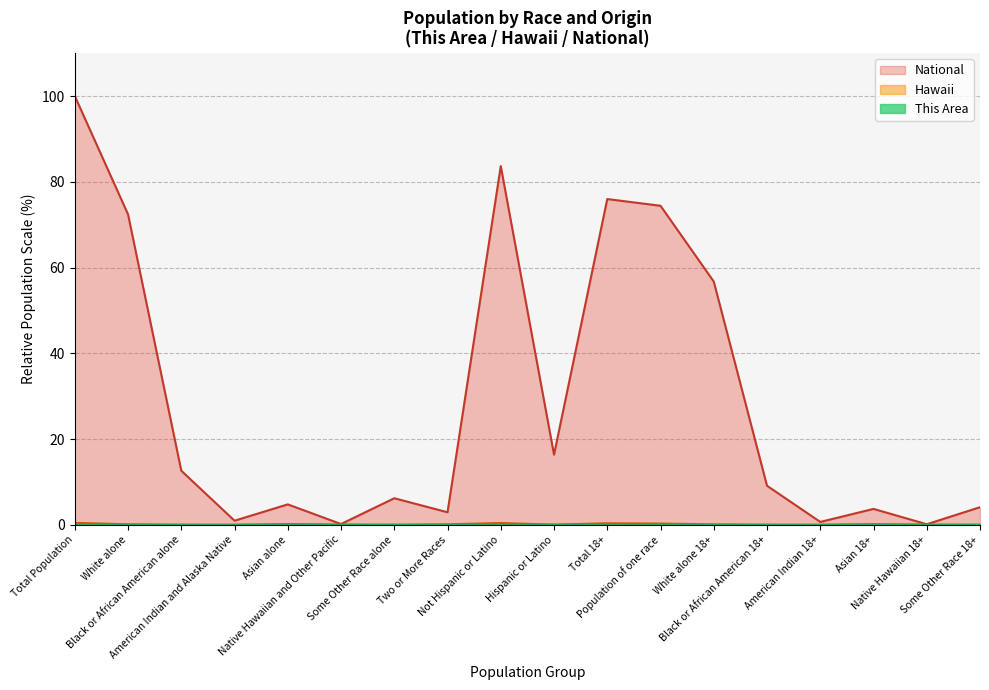

What is the label of the 1st point from the right?

Some Other Race 18+